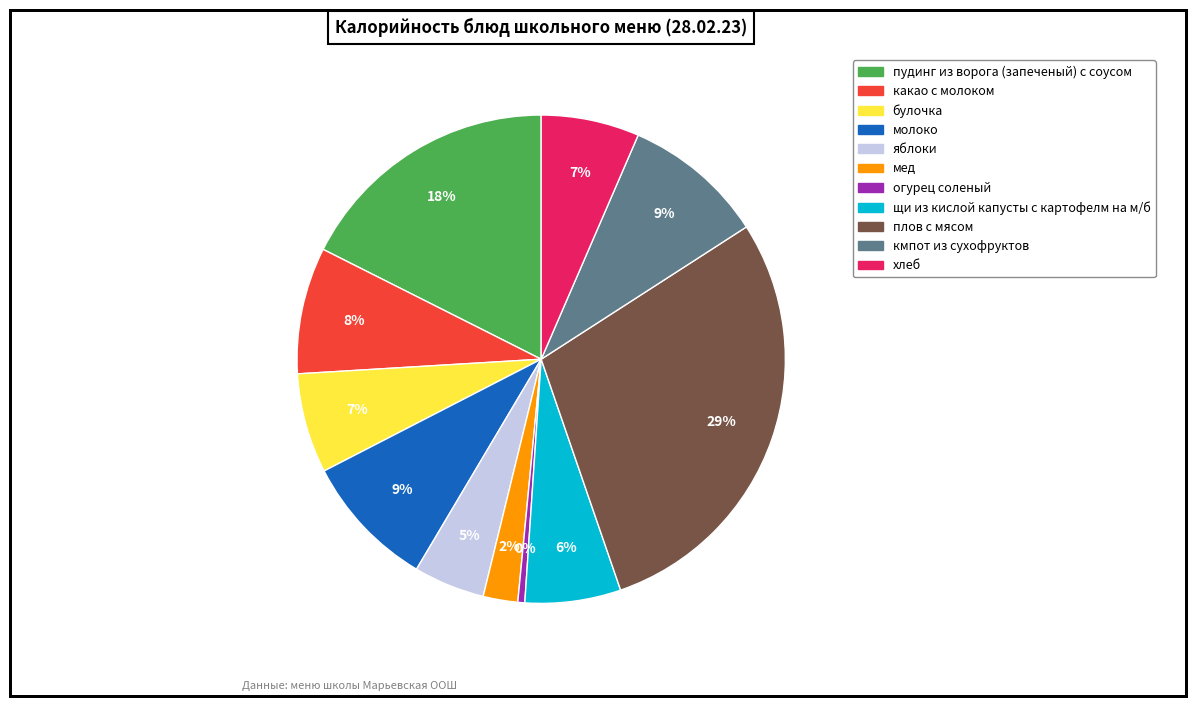

Does щи из кислой капусты с картофелм на м/б account for over 50% of the chart?

No